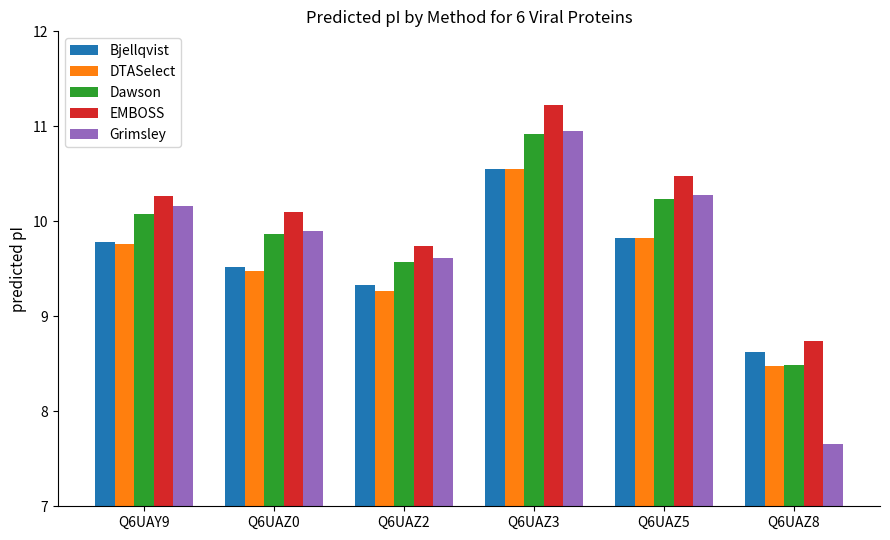

Rank the categories by EMBOSS value from lowest to highest.

Q6UAZ8, Q6UAZ2, Q6UAZ0, Q6UAY9, Q6UAZ5, Q6UAZ3